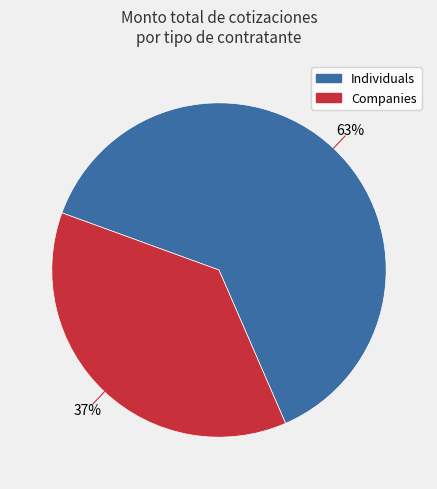

What percentage is the Individuals slice, to the nearest percent?

63%